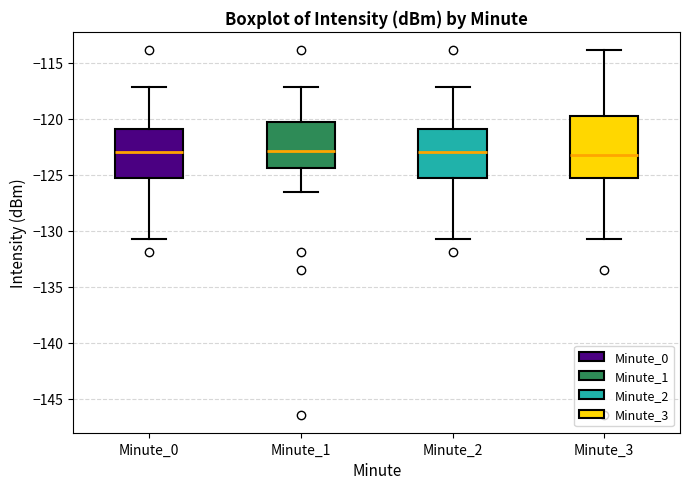

Where is the upper edge of the box for Minute_1 on the y-axis? The values are not printed on the chart, so give them approximately, as read against the axis.

-120.5